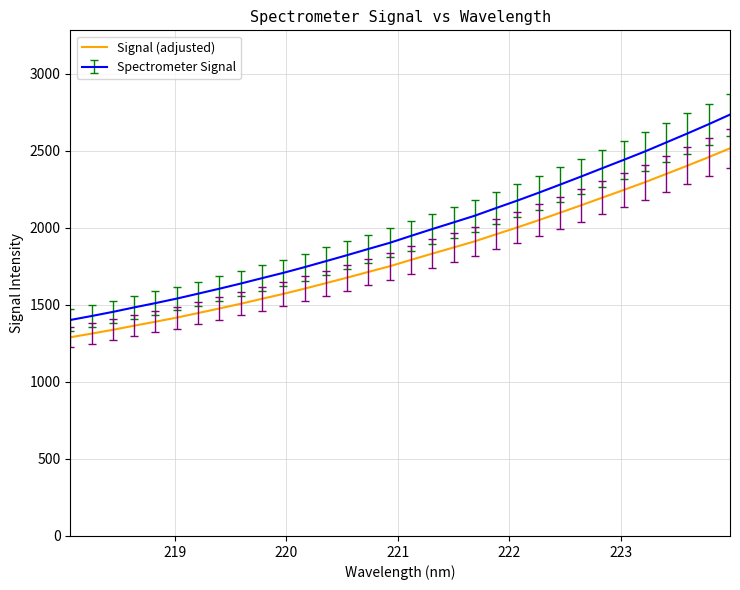

What is the difference between the maximum and minimum values in the Spectrometer Signal series?

1333.1